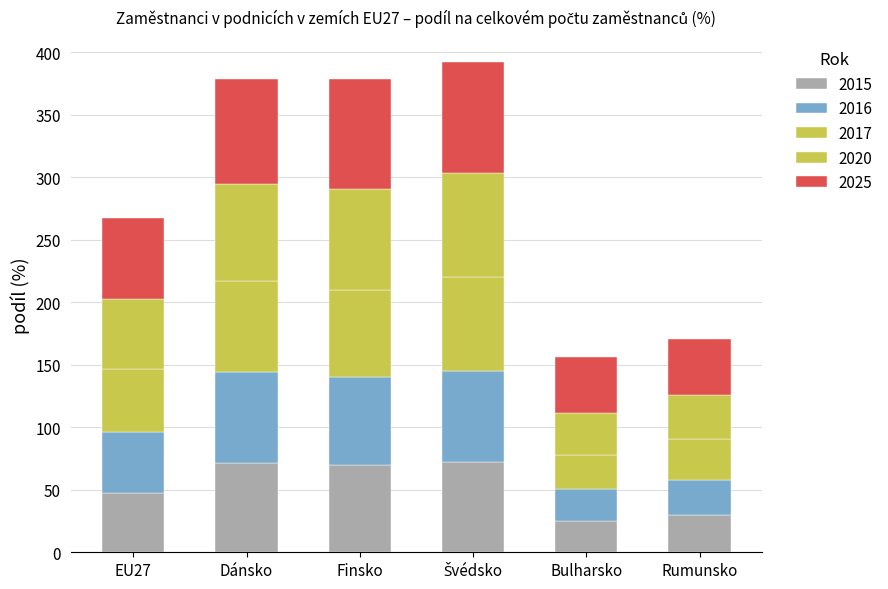

Are the bars grouped side by side (vs. stacked)?

No